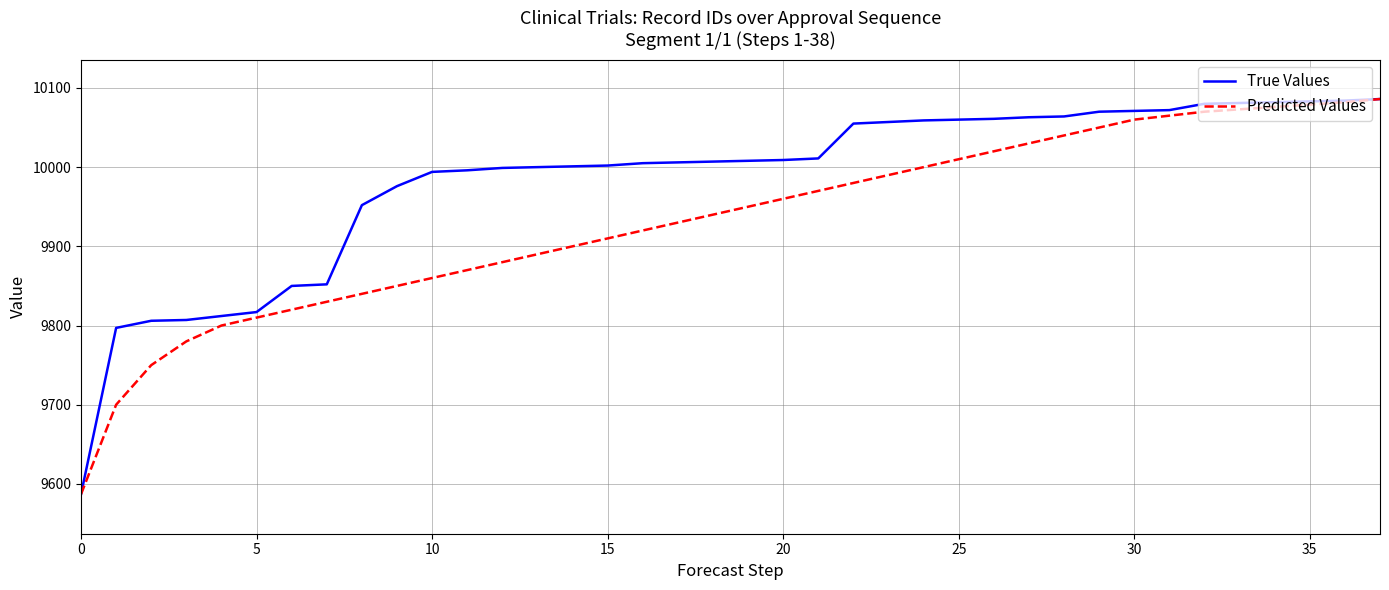

Is this an area chart (filled region under the line)?

No